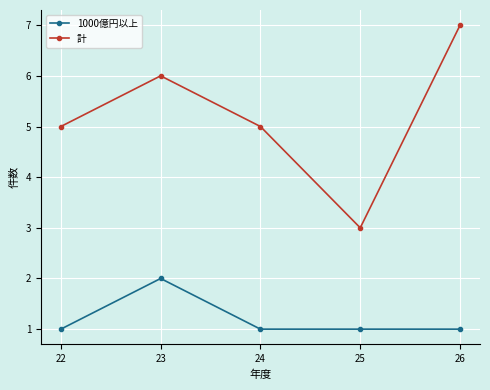

What is the minimum value for 計?

3